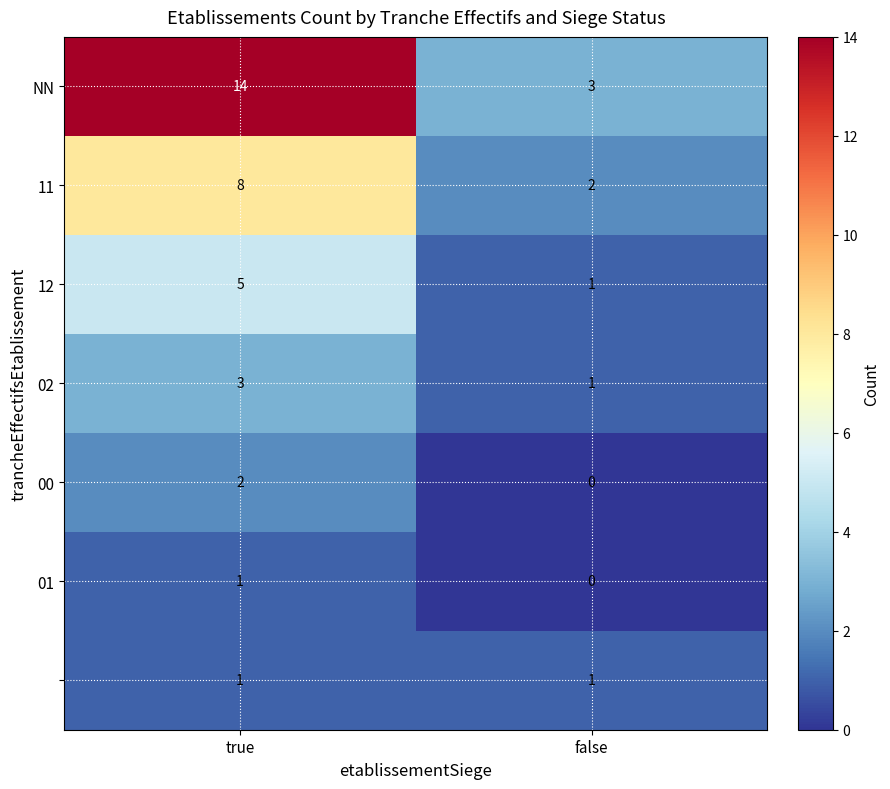

What is the difference between the highest and lowest values at false?

3